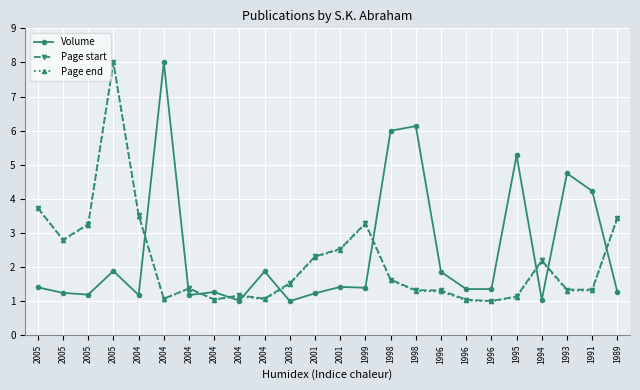

How many lines are shown in the chart?

3